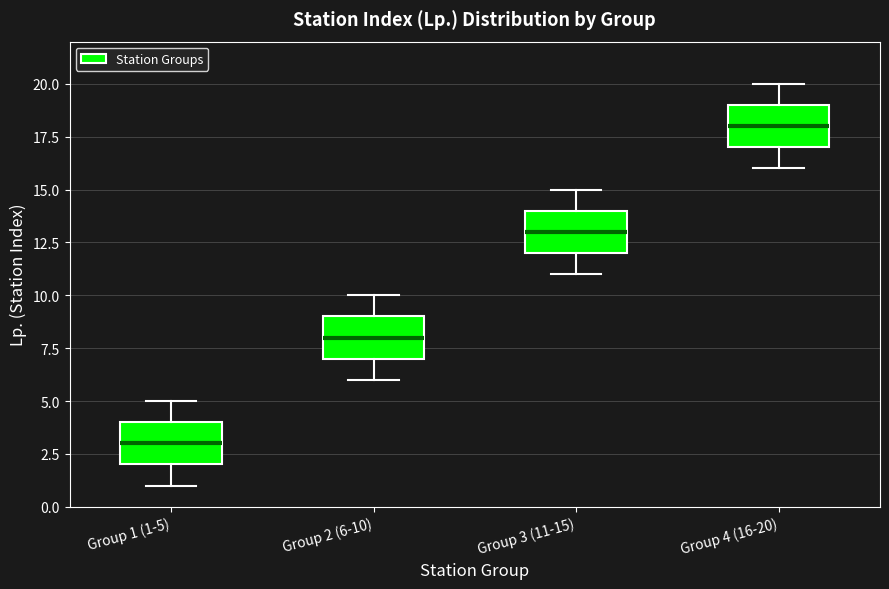

Which box's median line is the highest?

Group 4 (16-20)